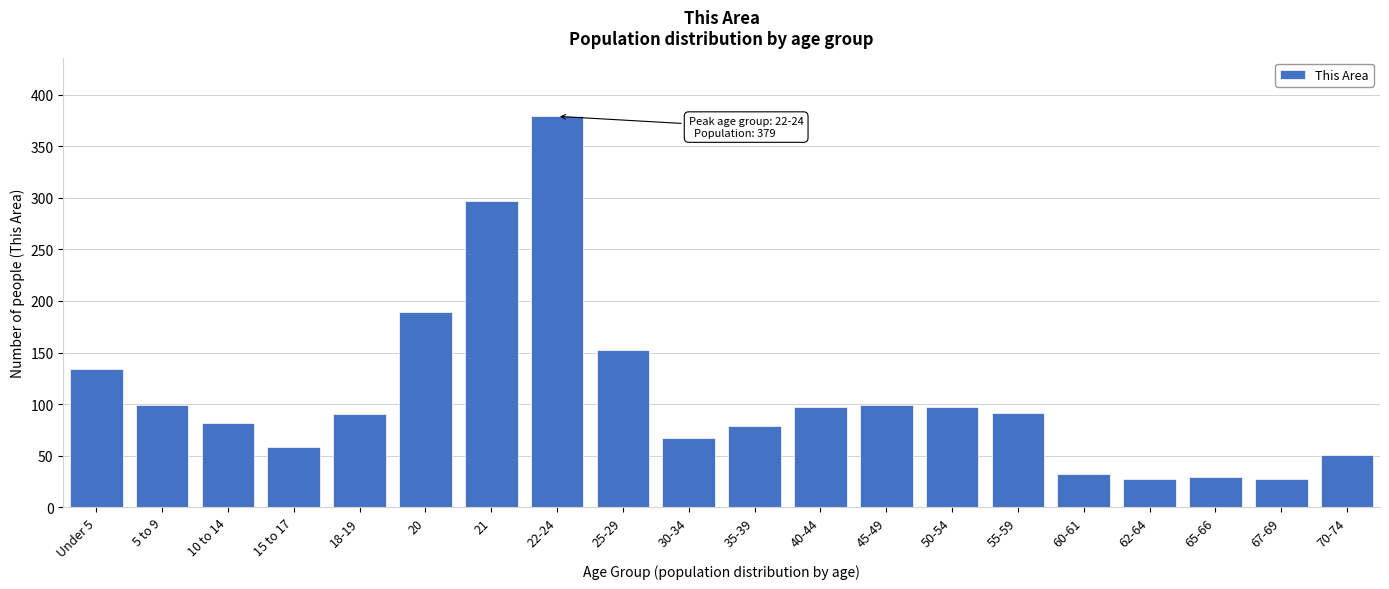

At which category does the chart reach its peak across all series?

22-24